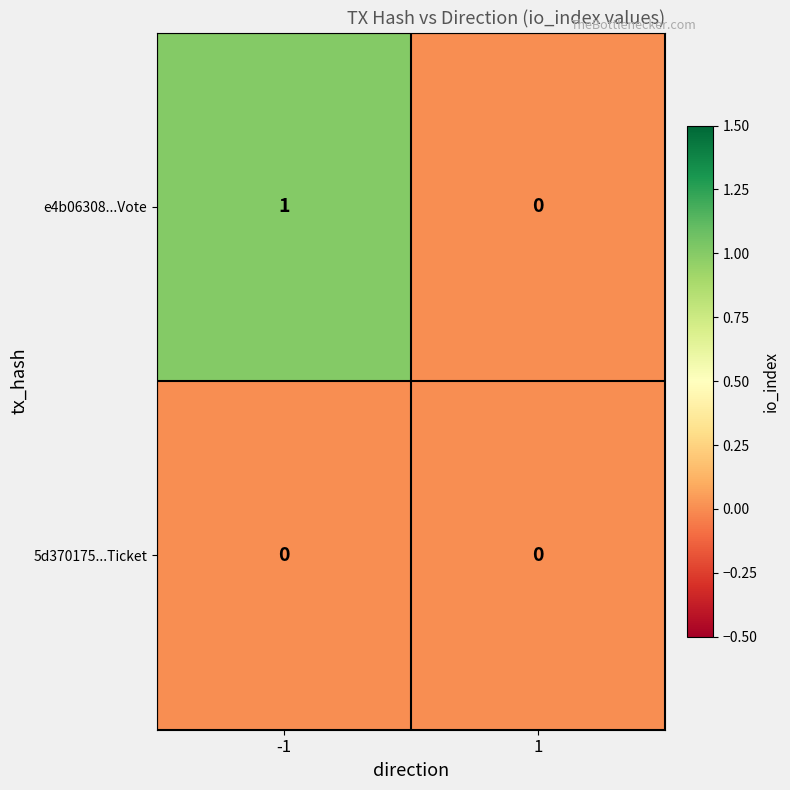

Which series has the widest spread of values?

e4b06308...Vote